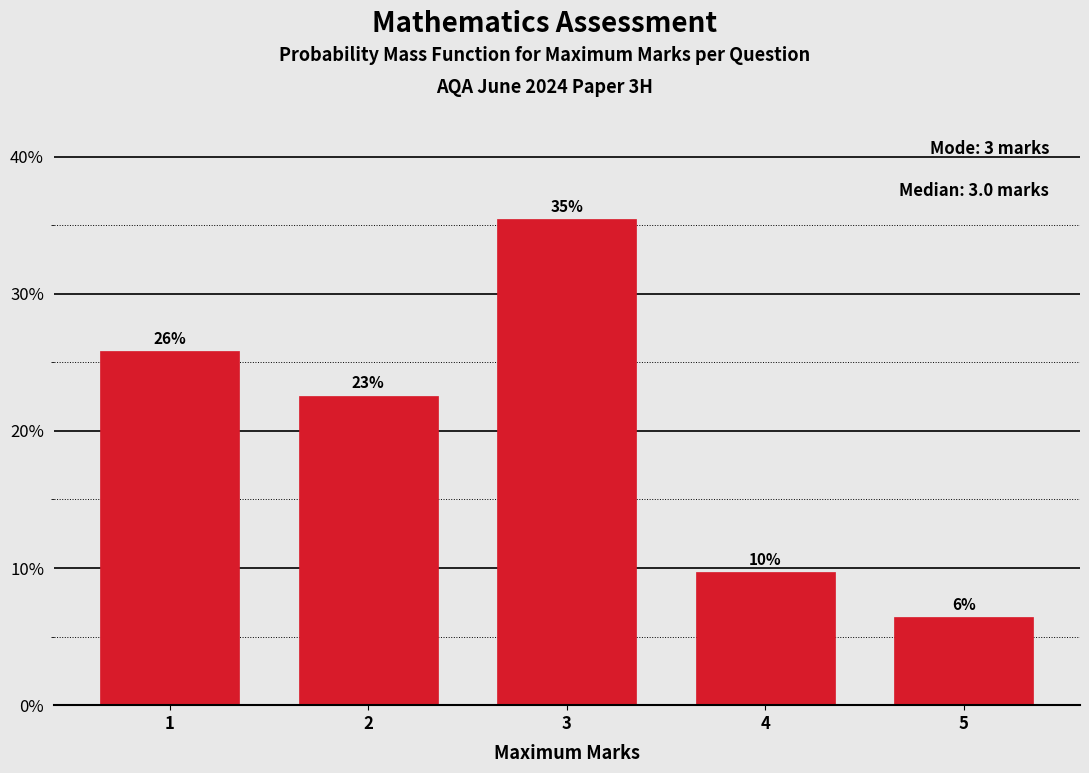

How many bars are there in total?

5